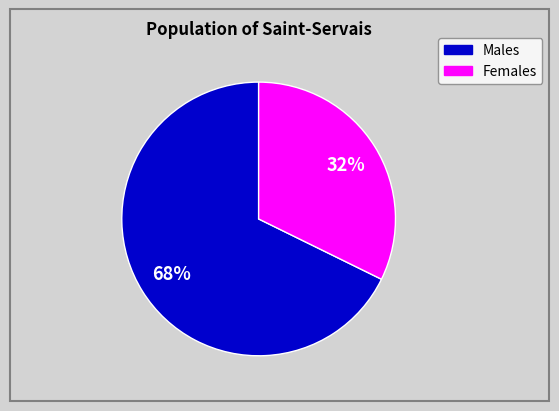

Is there any slice that represents more than half of the pie?

Yes